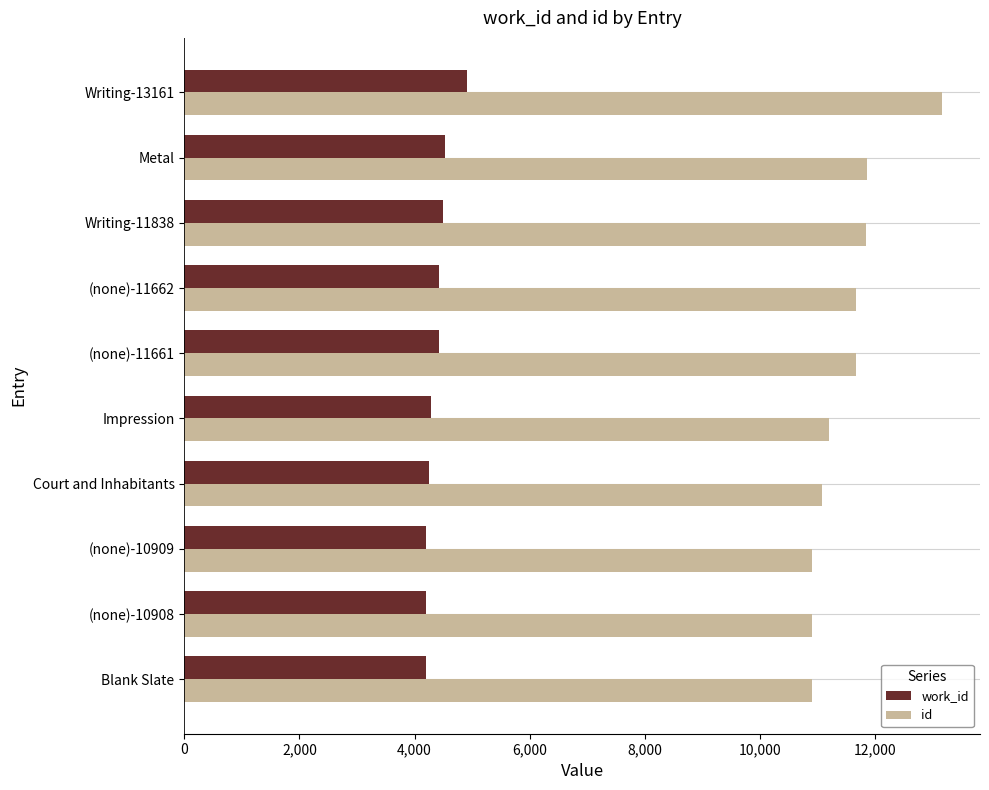

List the series in order of their overall mean, lowest first.

work_id, id